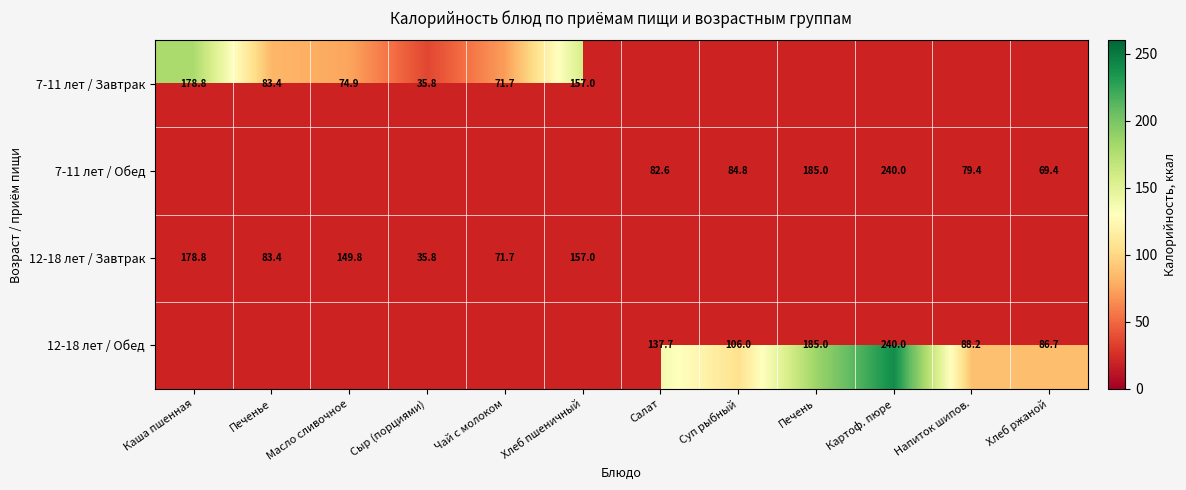

True or false: 12-18 лет / Завтрак has a value of 237.1 at Масло сливочное.

False